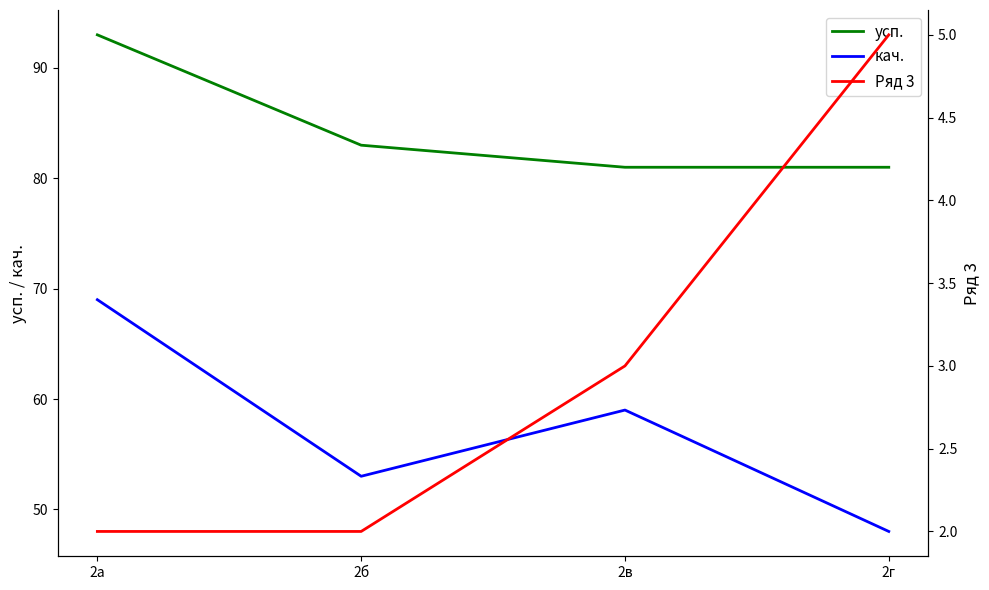

List the series in order of their overall mean, lowest first.

Ряд 3, кач., усп.